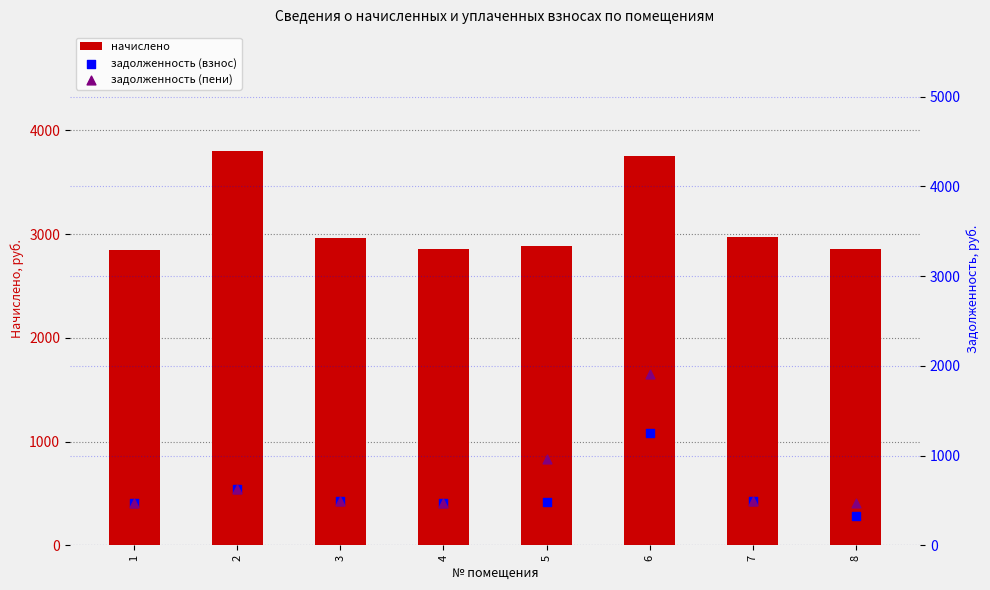

Is the value of начислено at 4 greater than the value of задолженность (взнос) at 1?

Yes